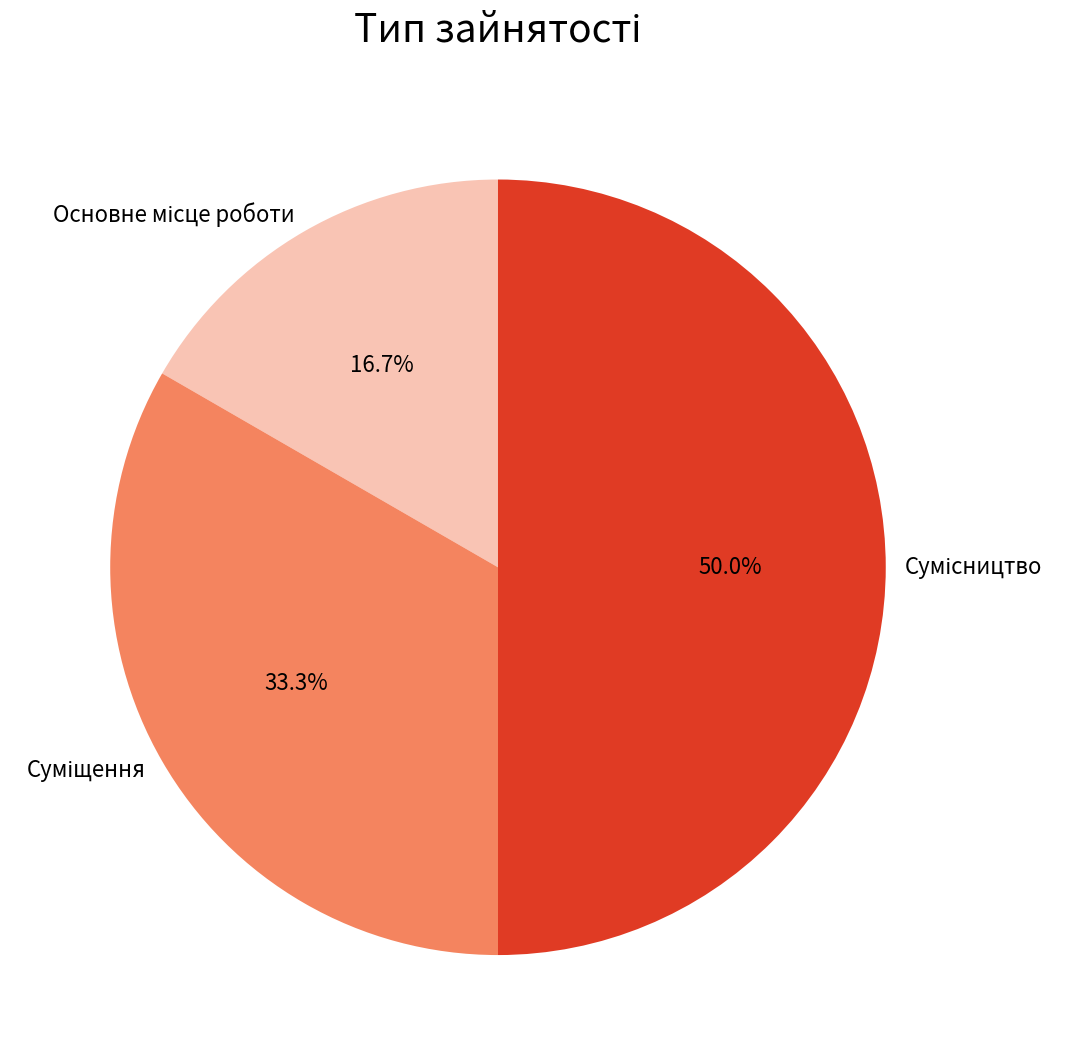

Rank the categories by value from lowest to highest.

Основне місце роботи, Суміщення, Сумісництво